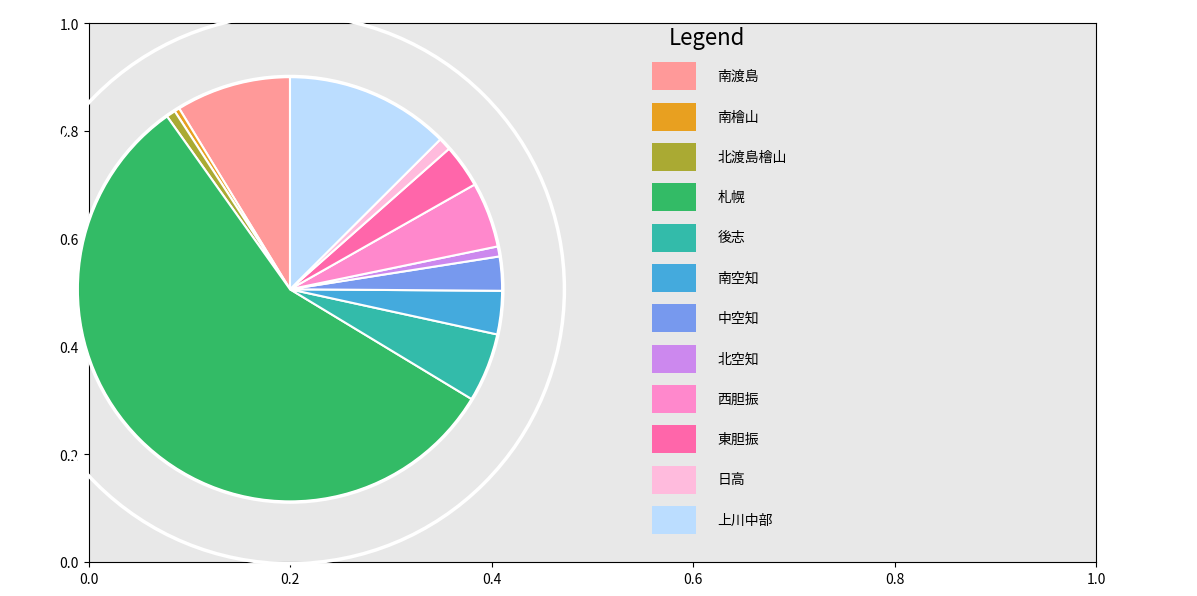

How many segments does this pie chart have?

12